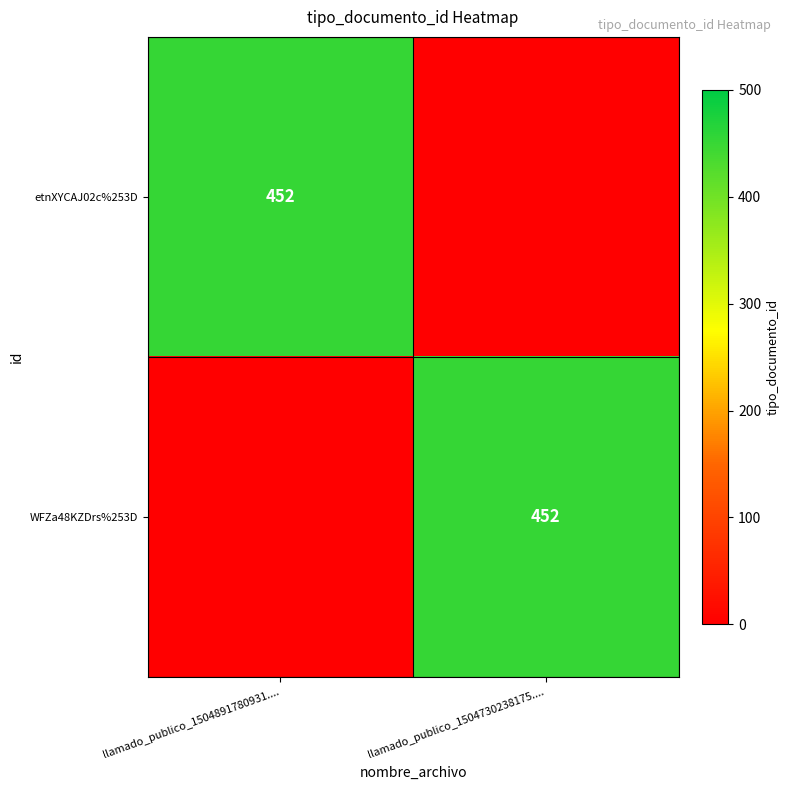

The value of etnXYCAJ02c%253D at llamado_publico_1504891780931.... is 452. True or false?

True